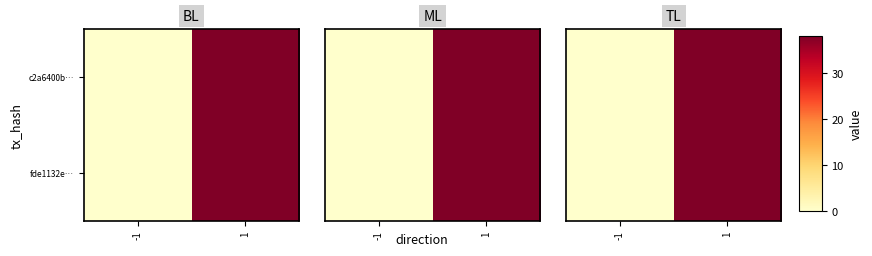

List the series in order of their peak value, highest first.

c2a6400b…, fde1132e…